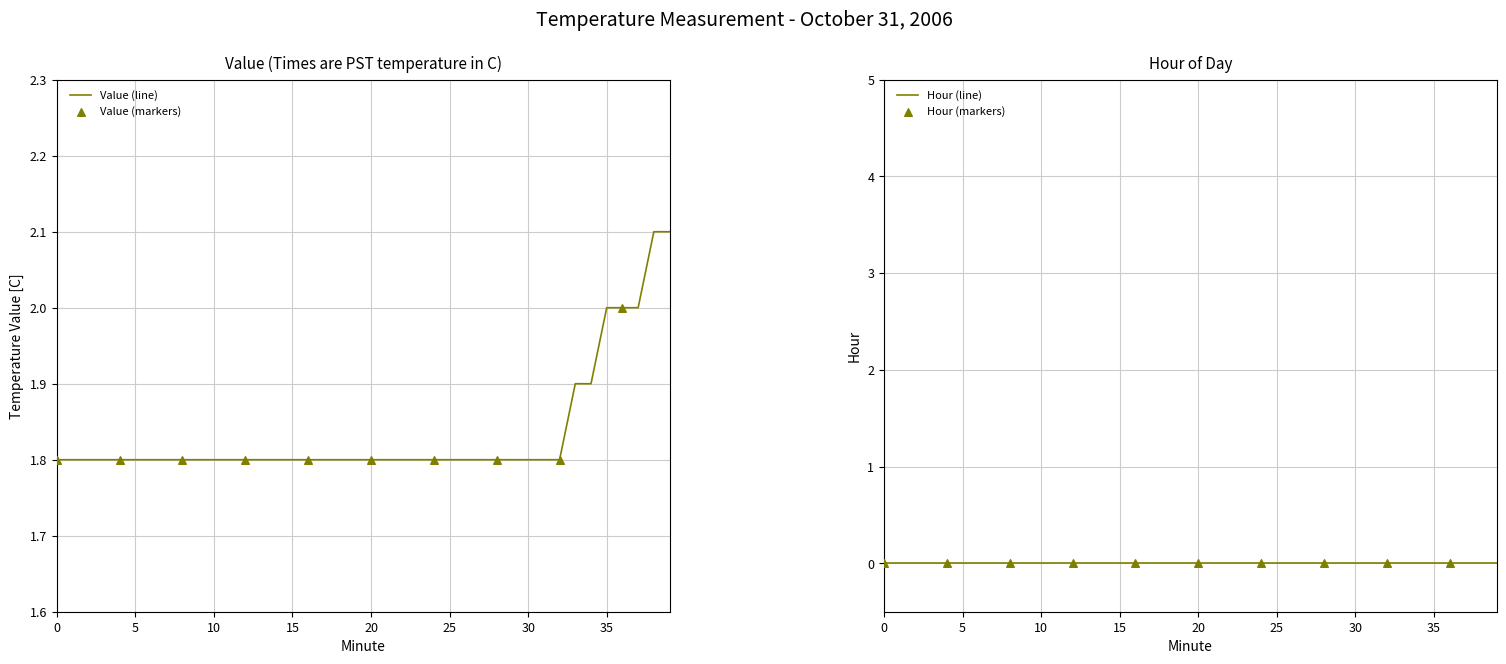

Between 37 and 11, which is larger?

37